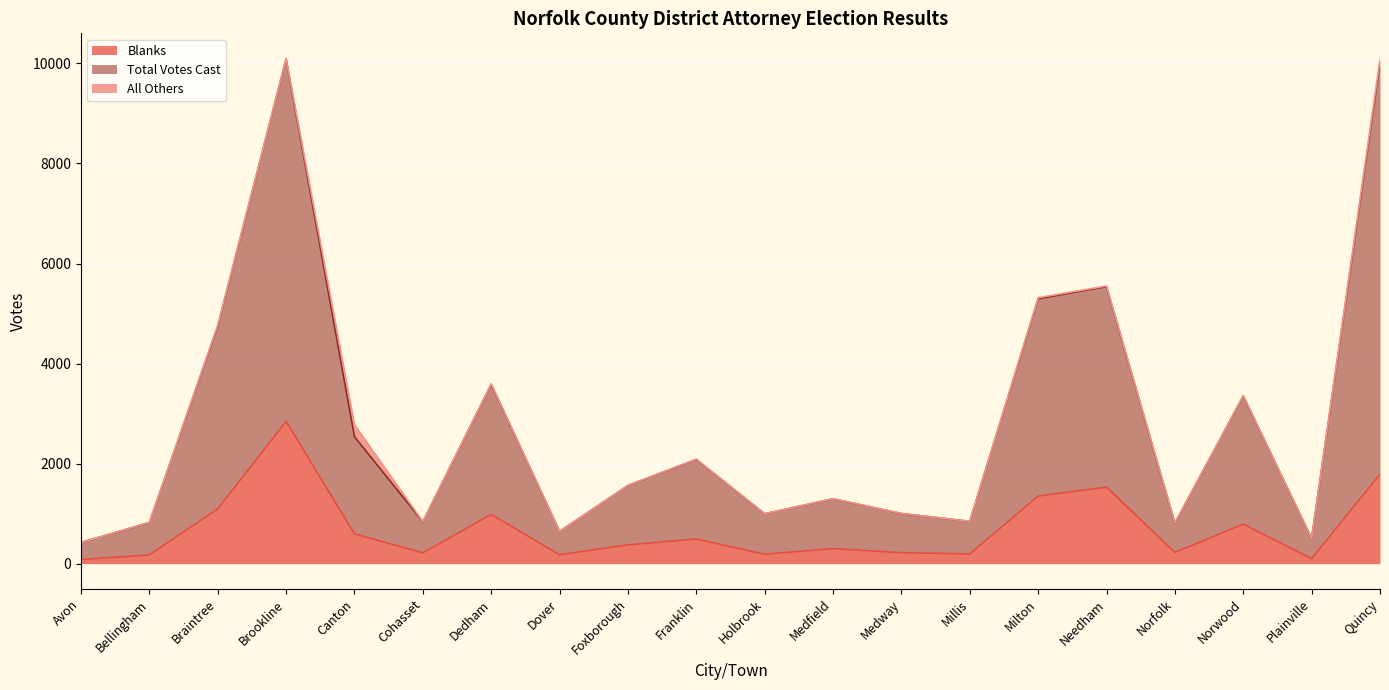

What is the highest value of the Blanks series?

2843